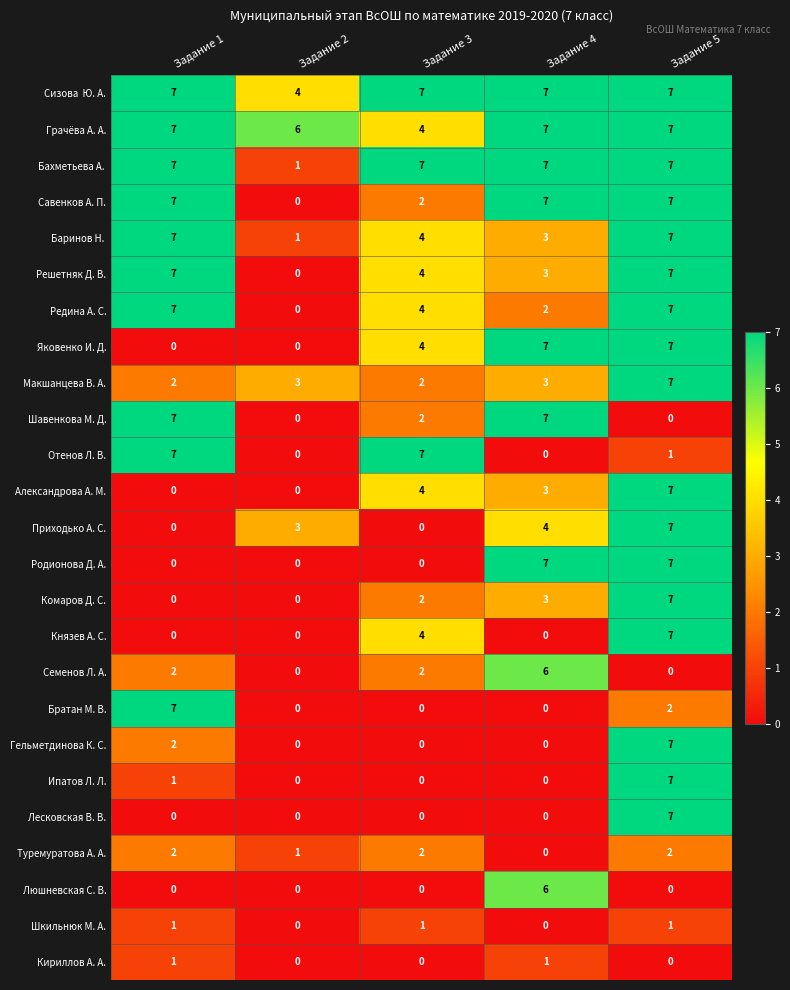

What value does the Александрова А. М. series have at Задание 3?

4